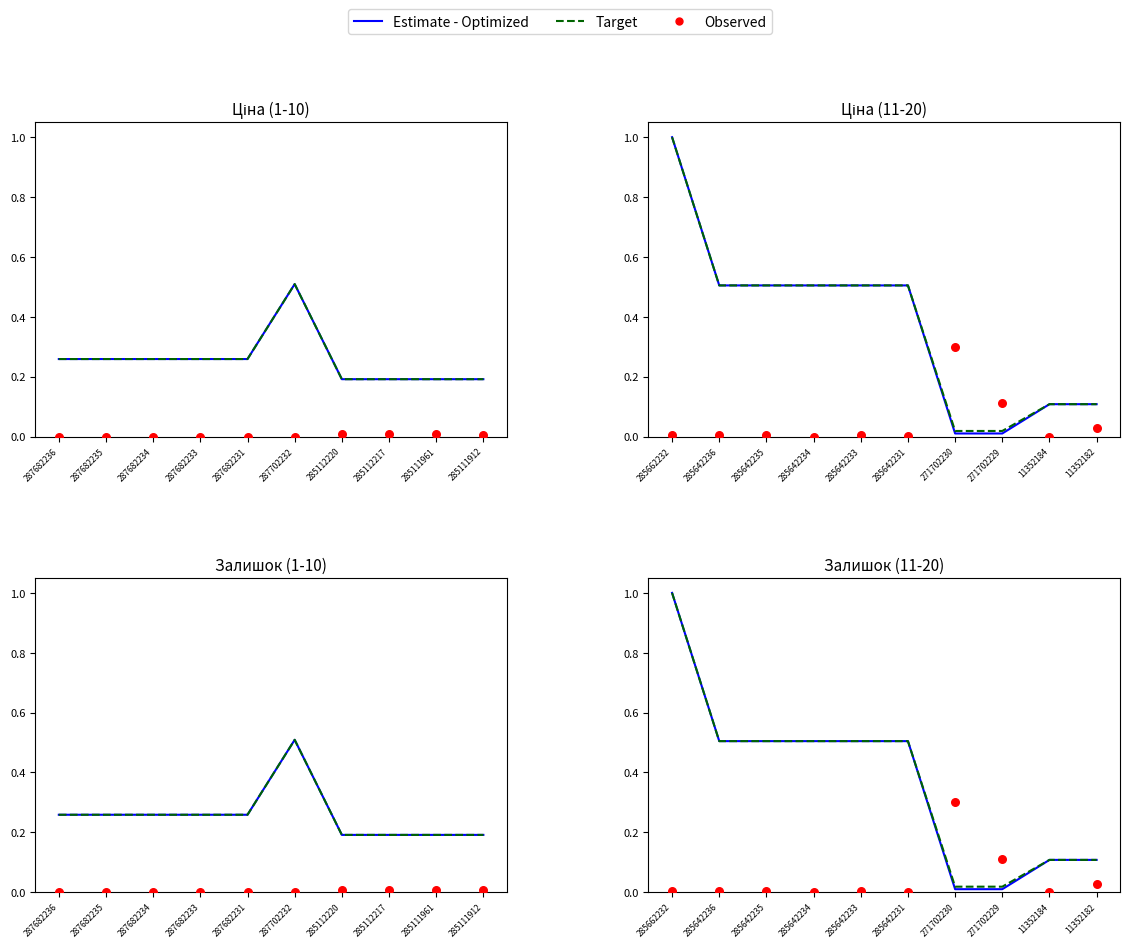

Which series reaches the maximum Y coordinate?

Estimate - Optimized